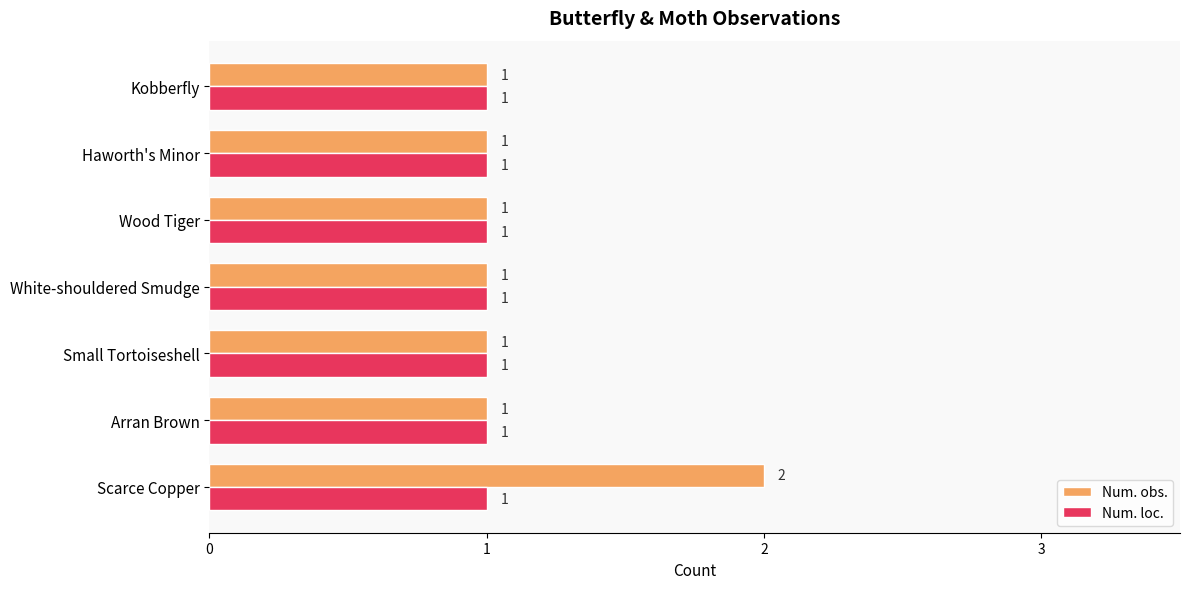

Which series has the largest total across all categories?

Num. obs.